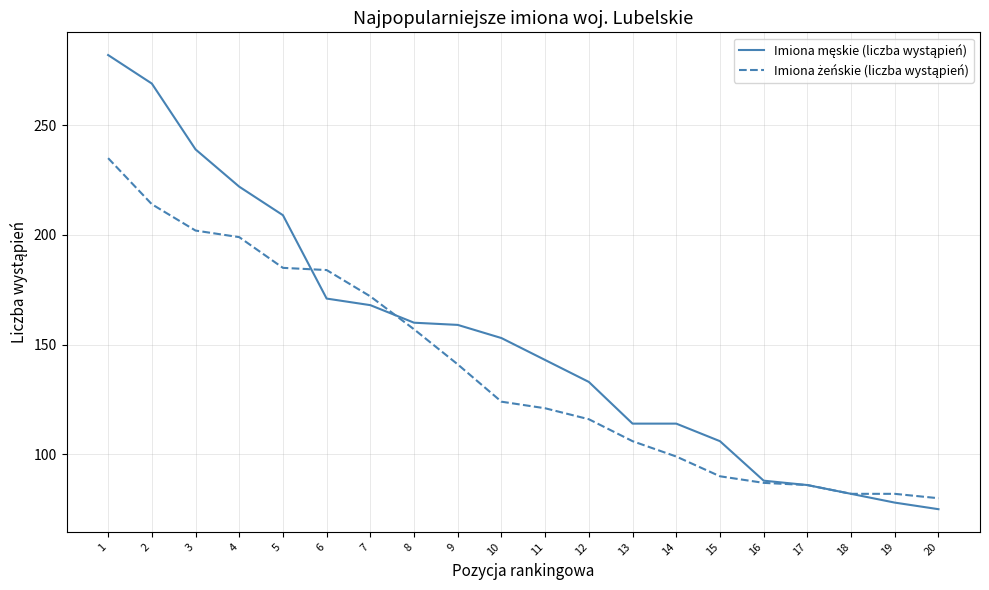

What is the minimum value shown in the chart?

75